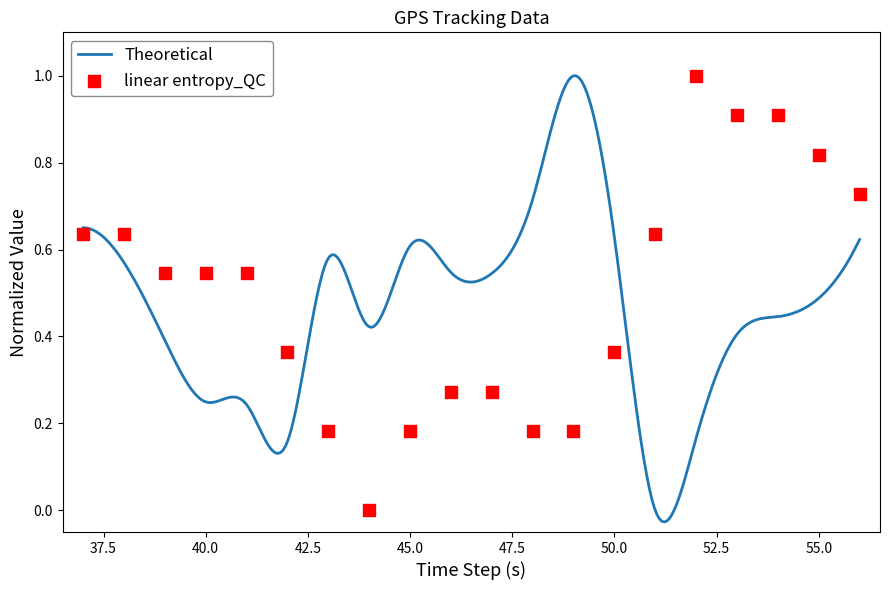

Between 53 and 42, which is larger?

53